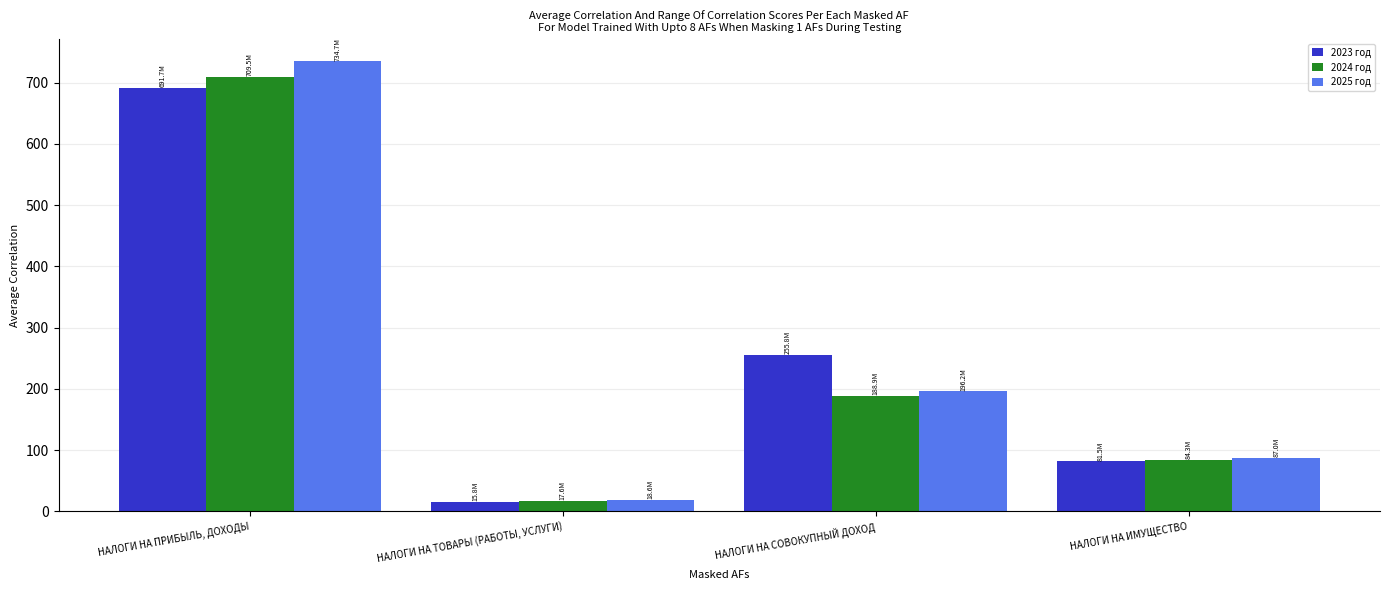

Reading left to right, extract all data points from this chart.

2023 год: 691.7	15.8	255.8	81.5
2024 год: 709.5	17.6	188.9	84.3
2025 год: 734.7	18.6	196.2	87.0